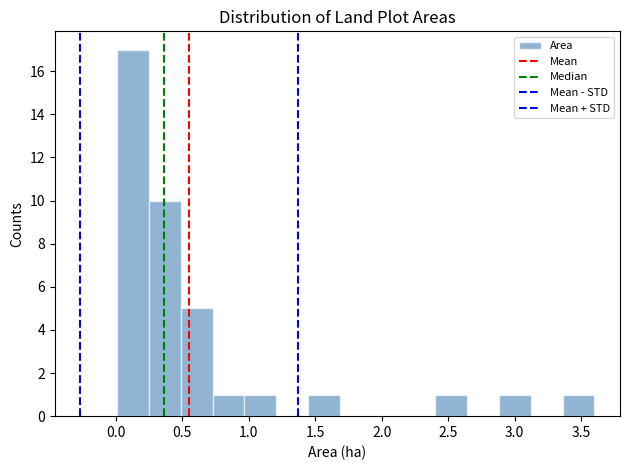

Over which range of the x-axis is the bar tallest?

0.00 to 0.25